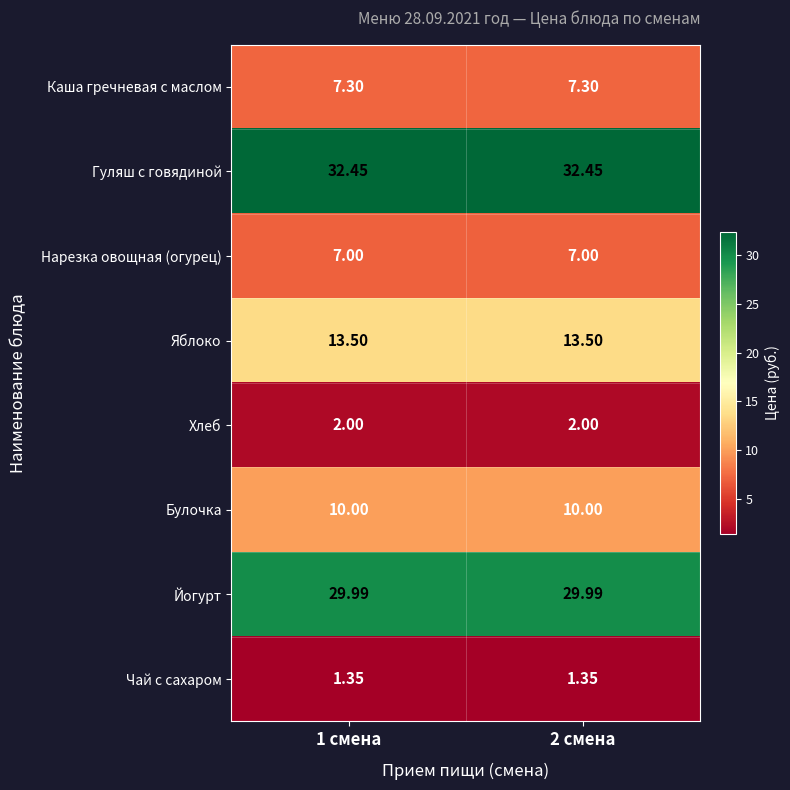

What is the greatest value displayed?

32.5